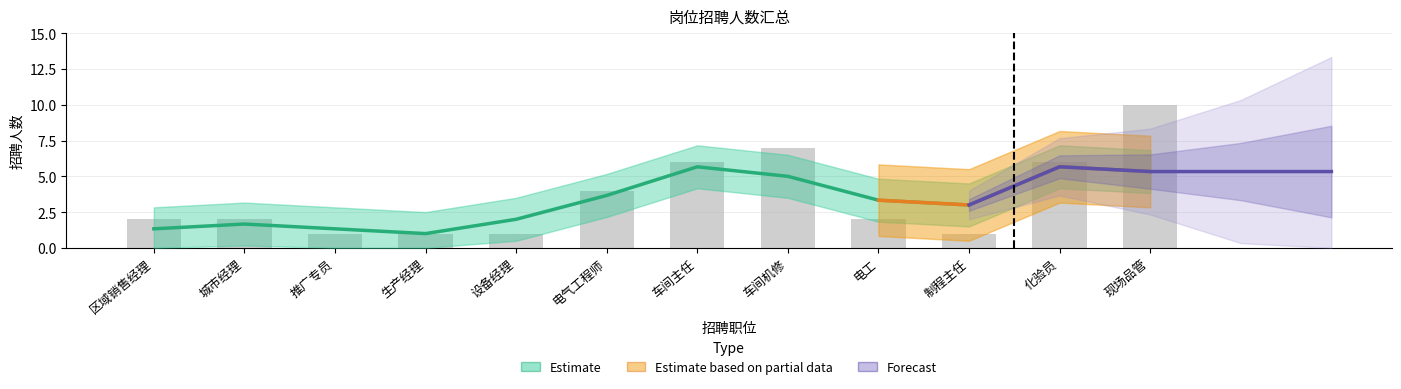

Rank the categories by value from lowest to highest.

推广专员, 生产经理, 设备经理, 制程主任, 区域销售经理, 城市经理, 电工, 电气工程师, 车间主任, 化验员, 车间机修, 现场品管